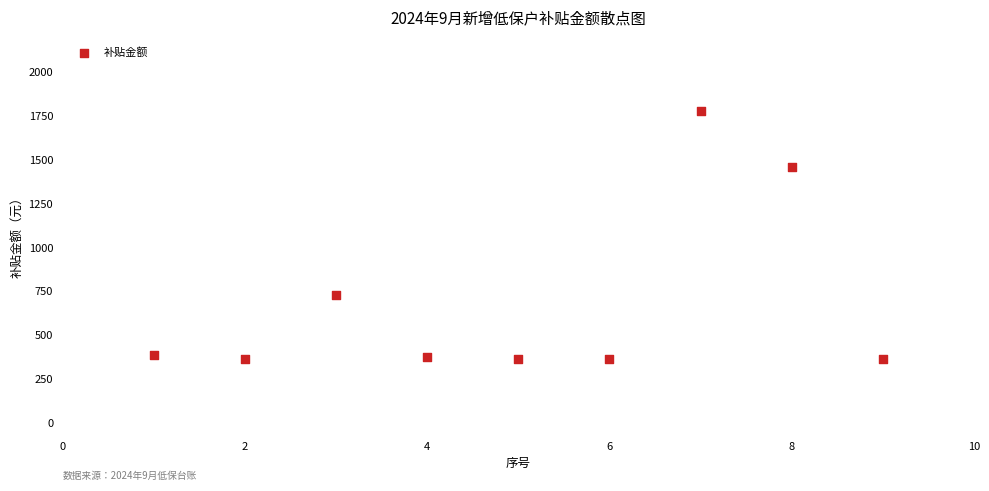

What Y value in the scatter plot is closest to 1070?

730